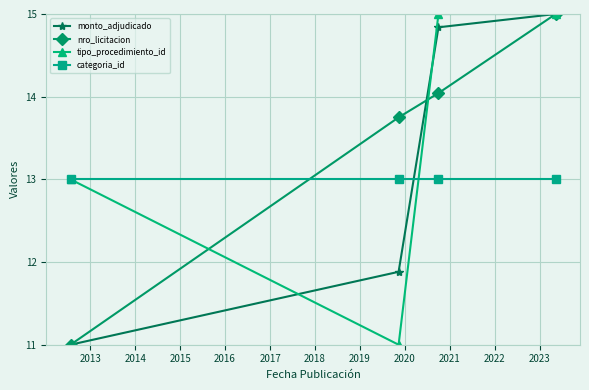

True or false: monto_adjudicado has more than 0 points higher than both neighbors.

False